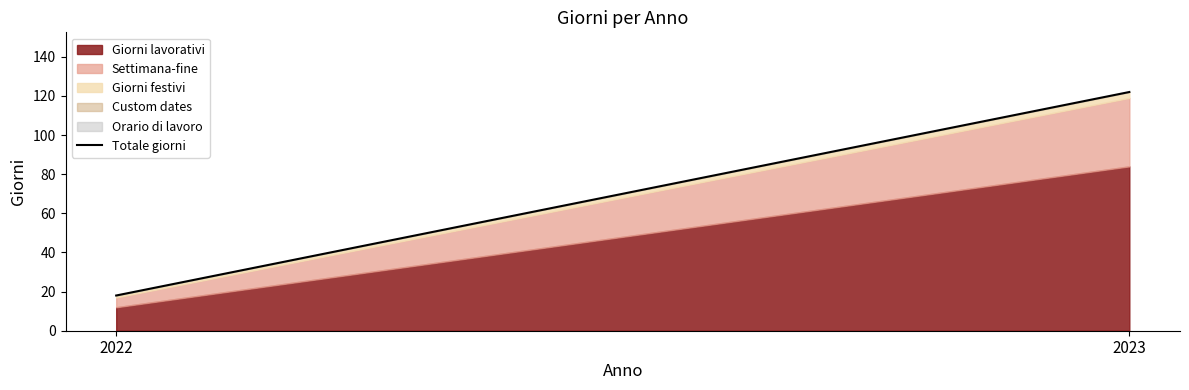

What is the value of the 2nd point from the left?

122